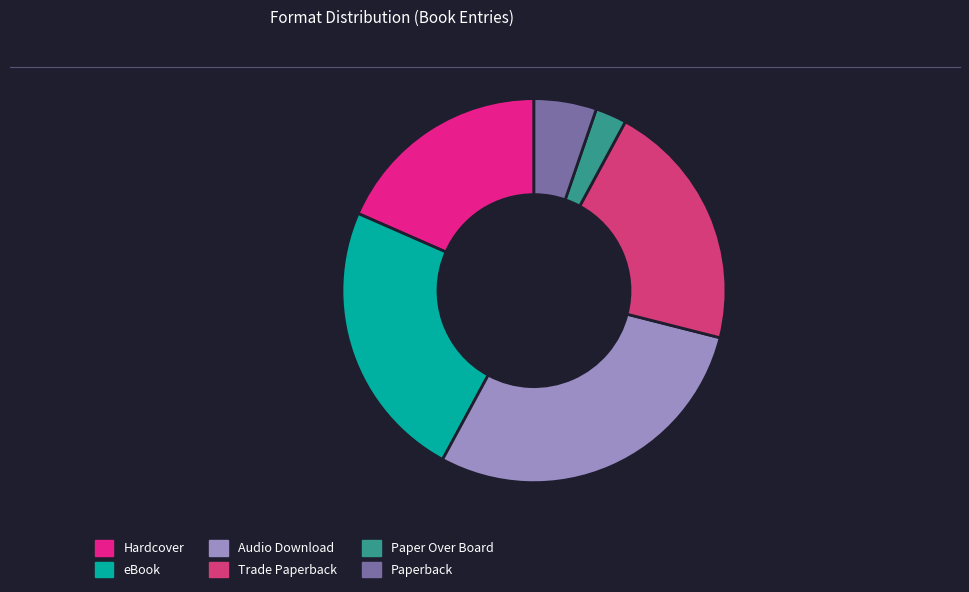

What is the change in value from eBook to Paper Over Board?

-8